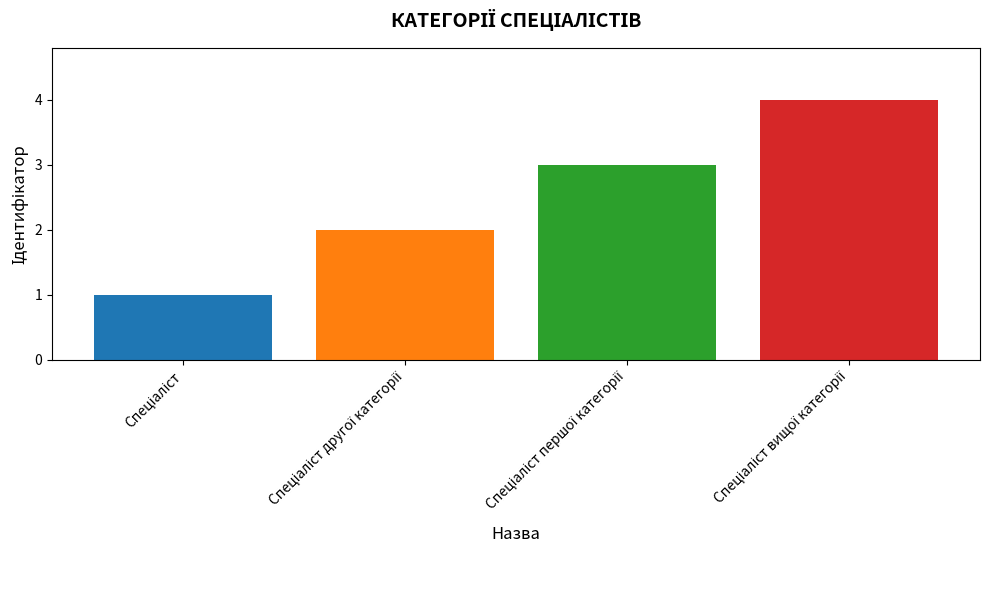

What is the minimum value shown in the chart?

1